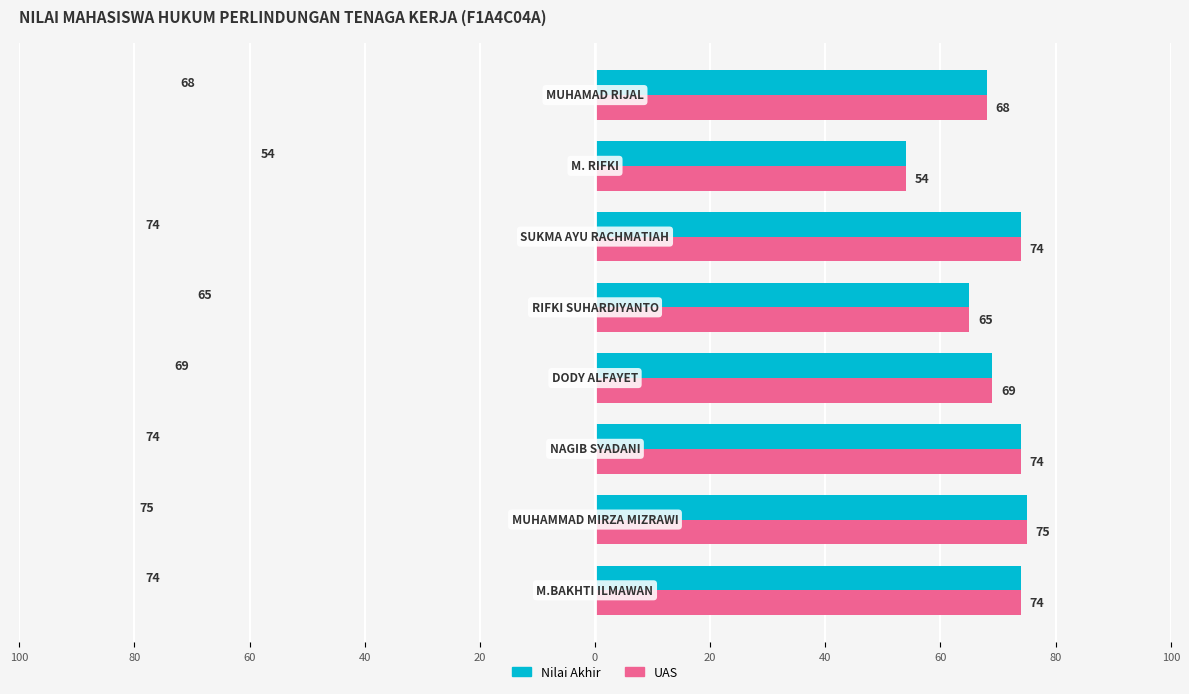

What are all the series names shown in the legend?

Nilai Akhir, UAS